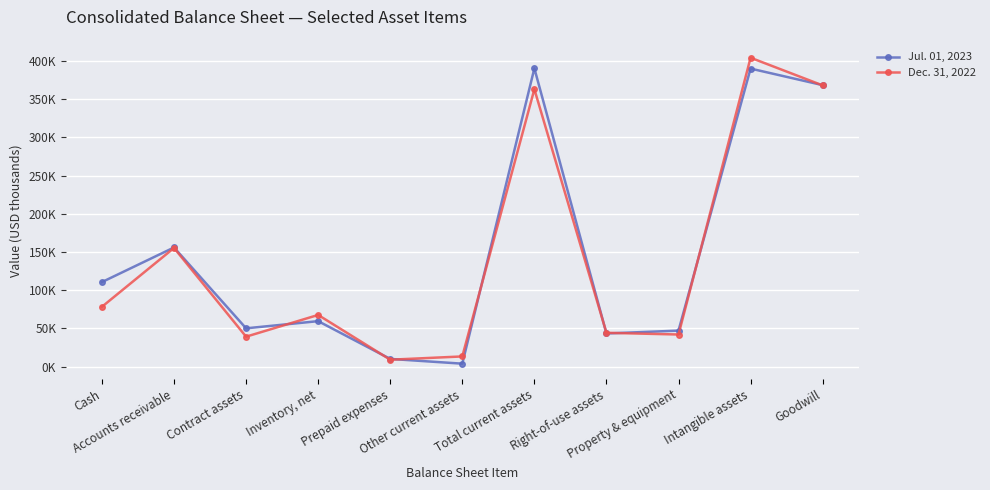

At which category is the sum across all series the highest?

Intangible assets